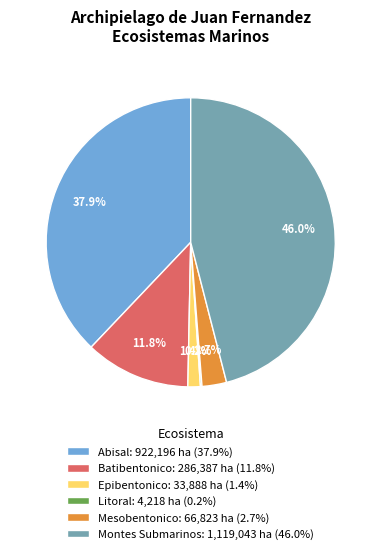

Does Abisal: 922,196 ha (37.9%) account for over 50% of the chart?

No